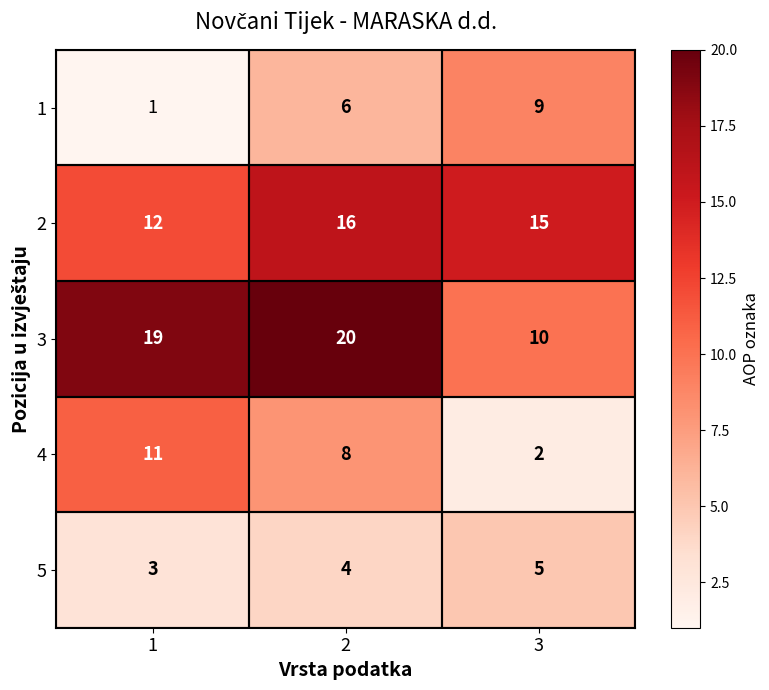

What is the average value of the 4 series?

7